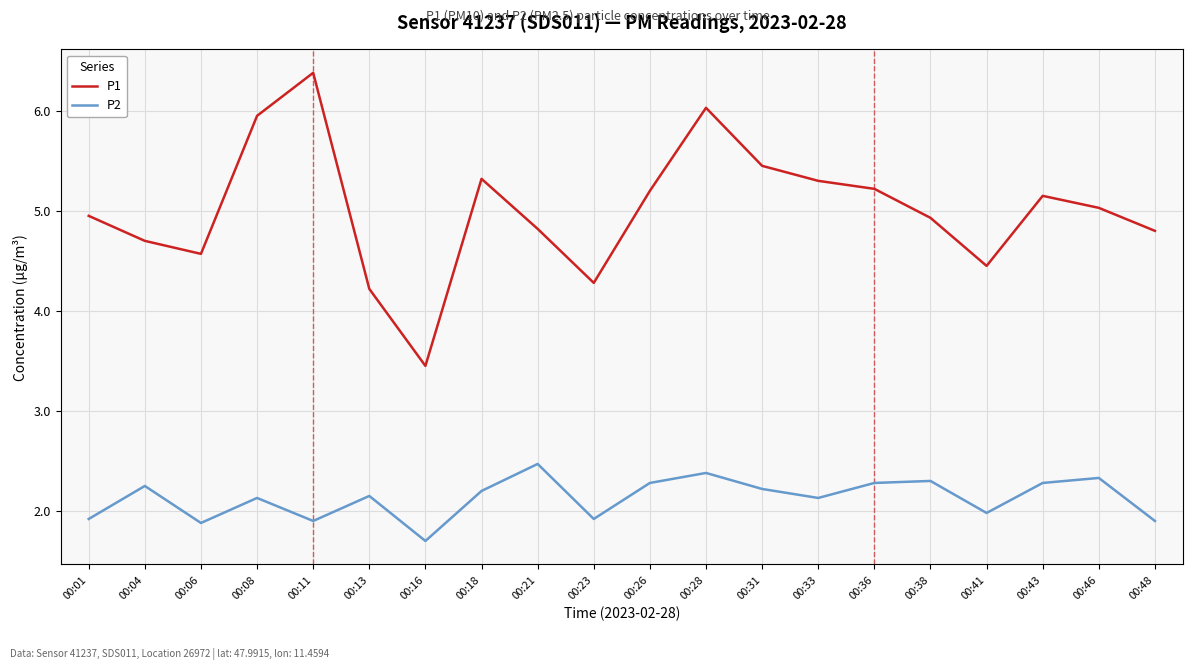

How many interior local peaks does the P1 series have?

4